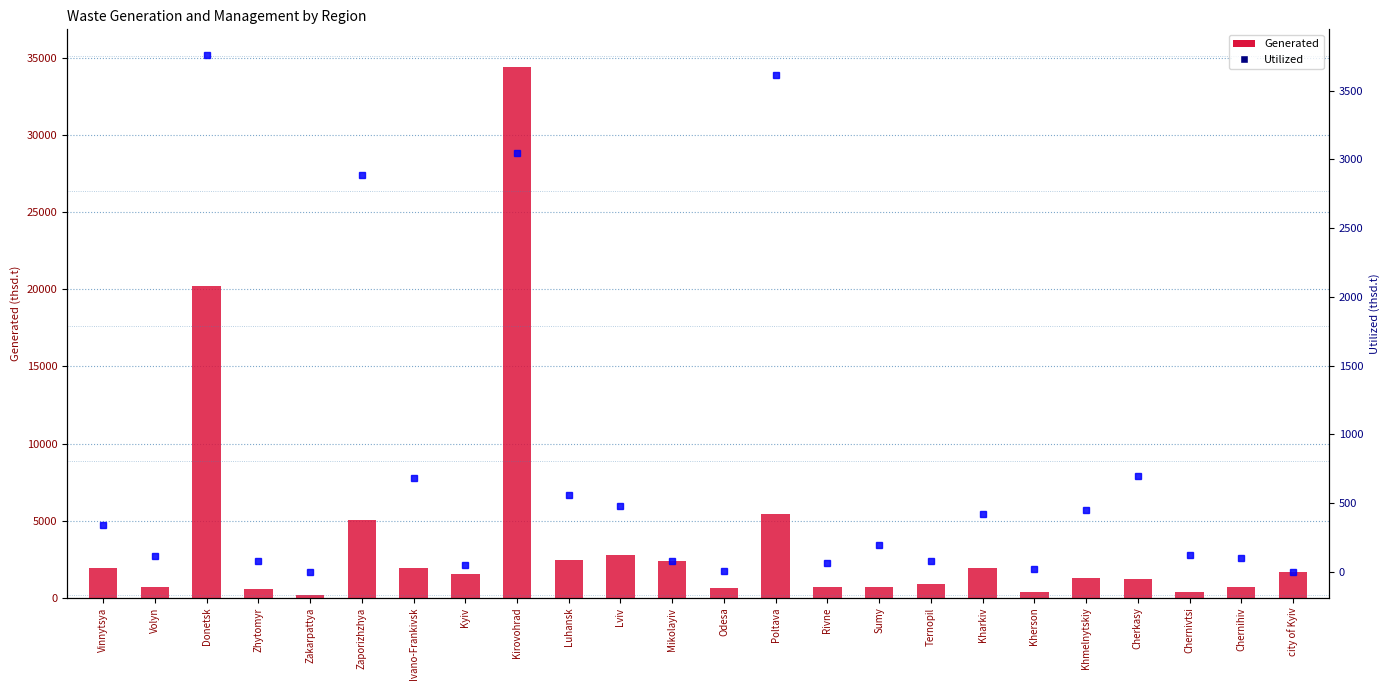

What is the total value across all series at Kharkiv?

2374.6